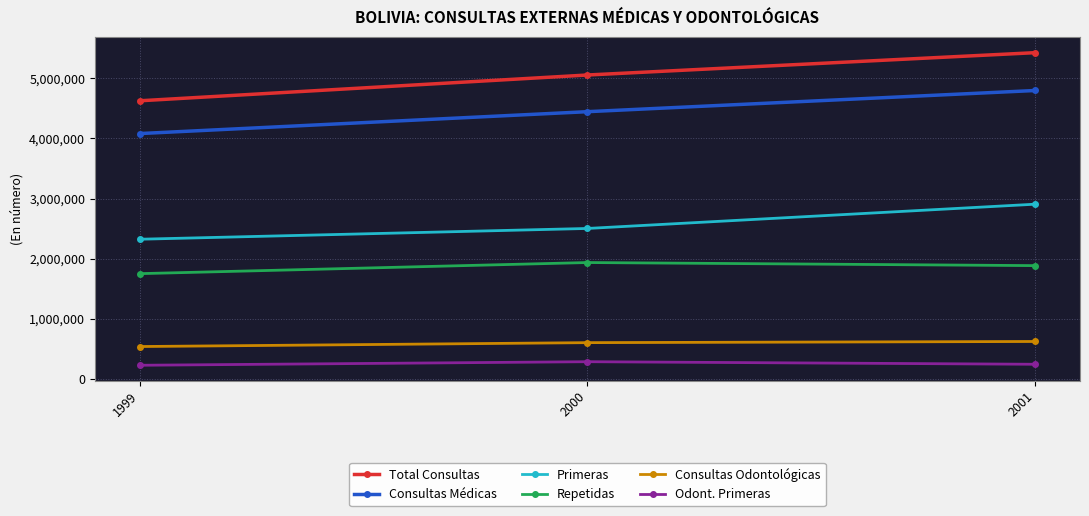

What is the difference between the highest and lowest values at 2001?

5175376